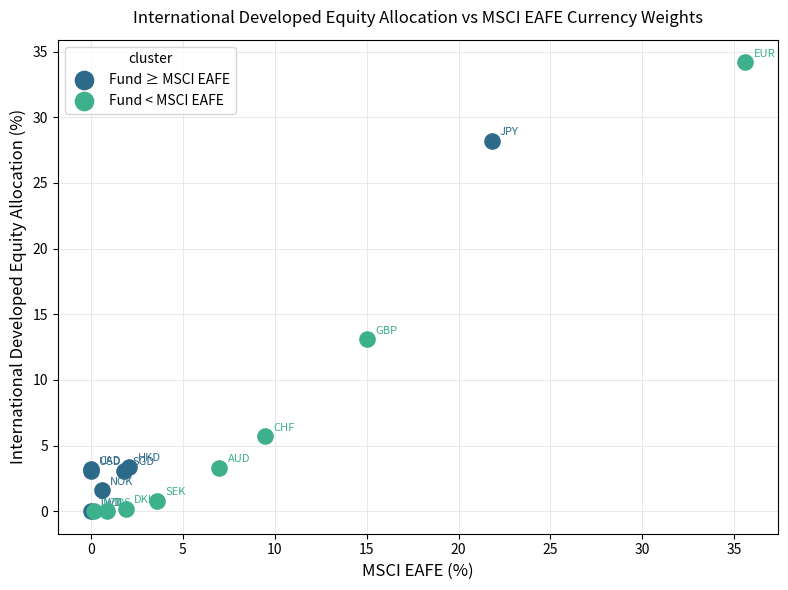

Which series reaches the maximum Y coordinate?

Fund < MSCI EAFE